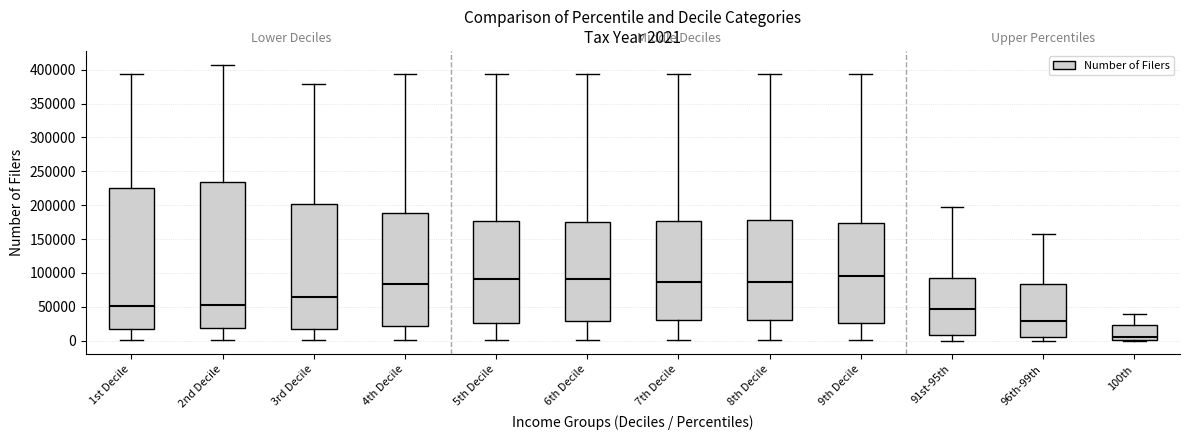

Comparing the boxes themselves (not the whiskers), which one is the tallest?

2nd Decile